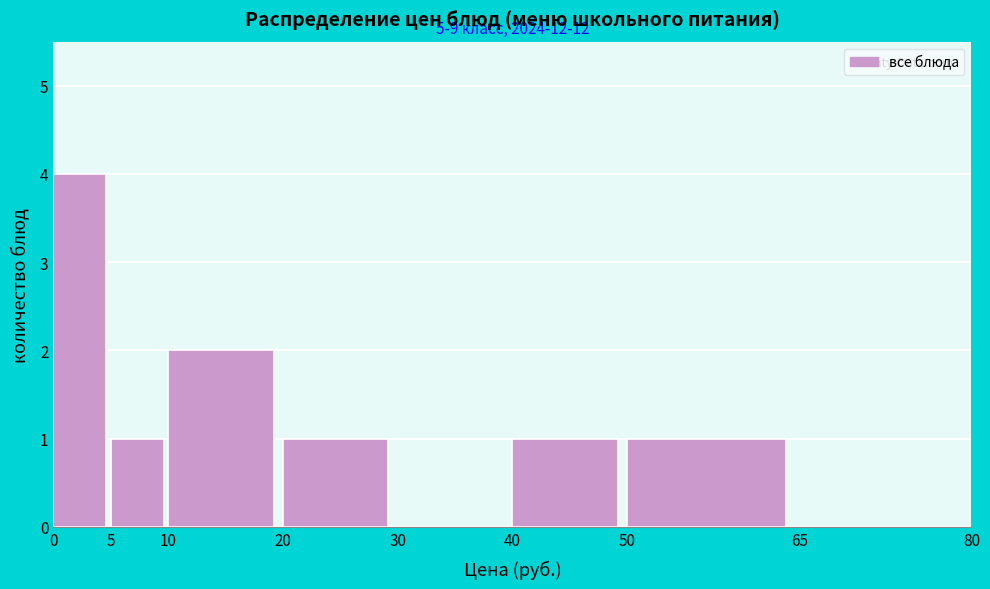

Over which range of the x-axis is the bar tallest?

0 to 5